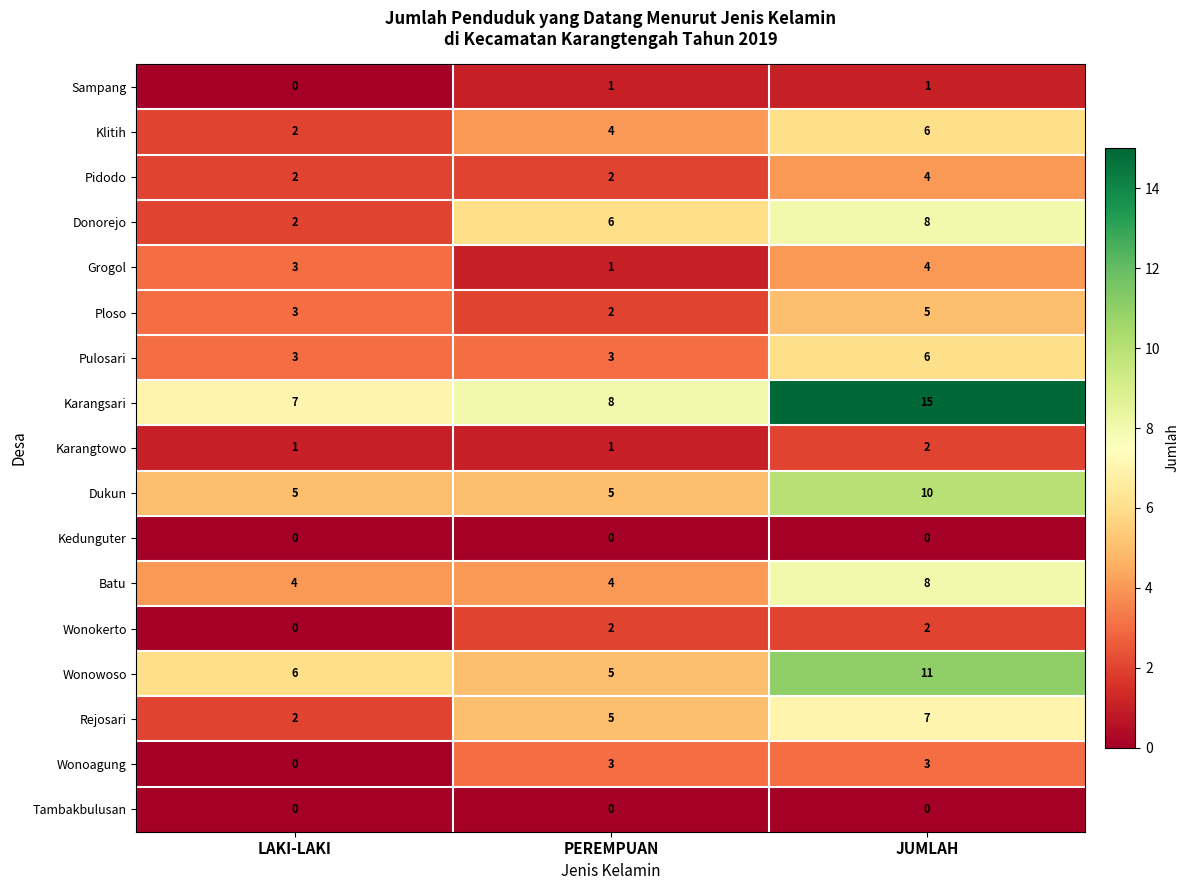

The value of Klitih at JUMLAH is 6. True or false?

True